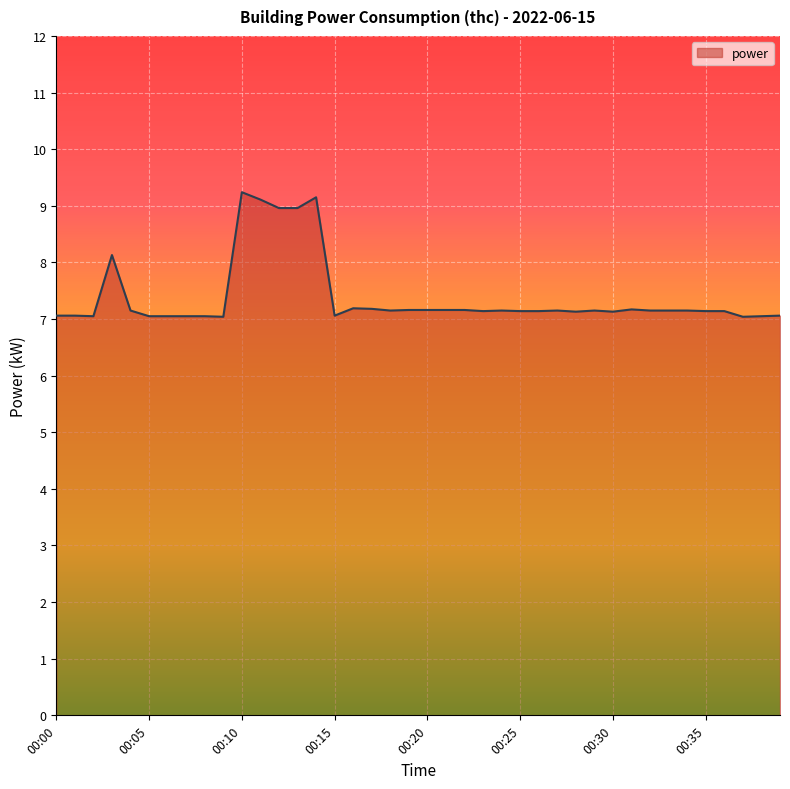

What is the maximum value shown in the chart?

9.2